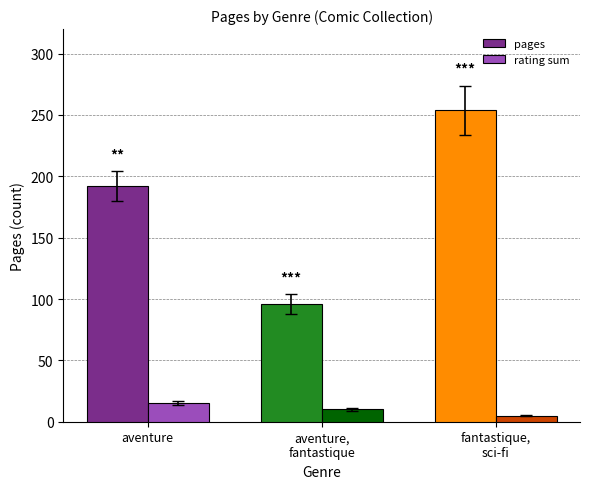

What is the greatest value displayed?

254